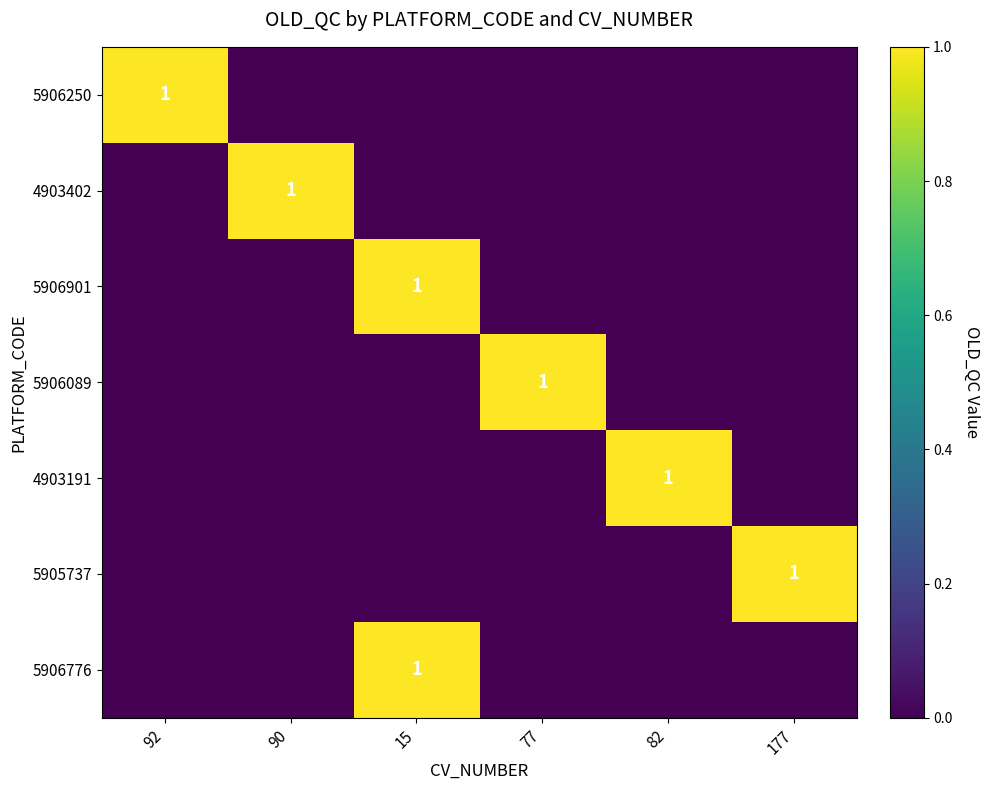

How many data points in 5906250 are above 0?

1